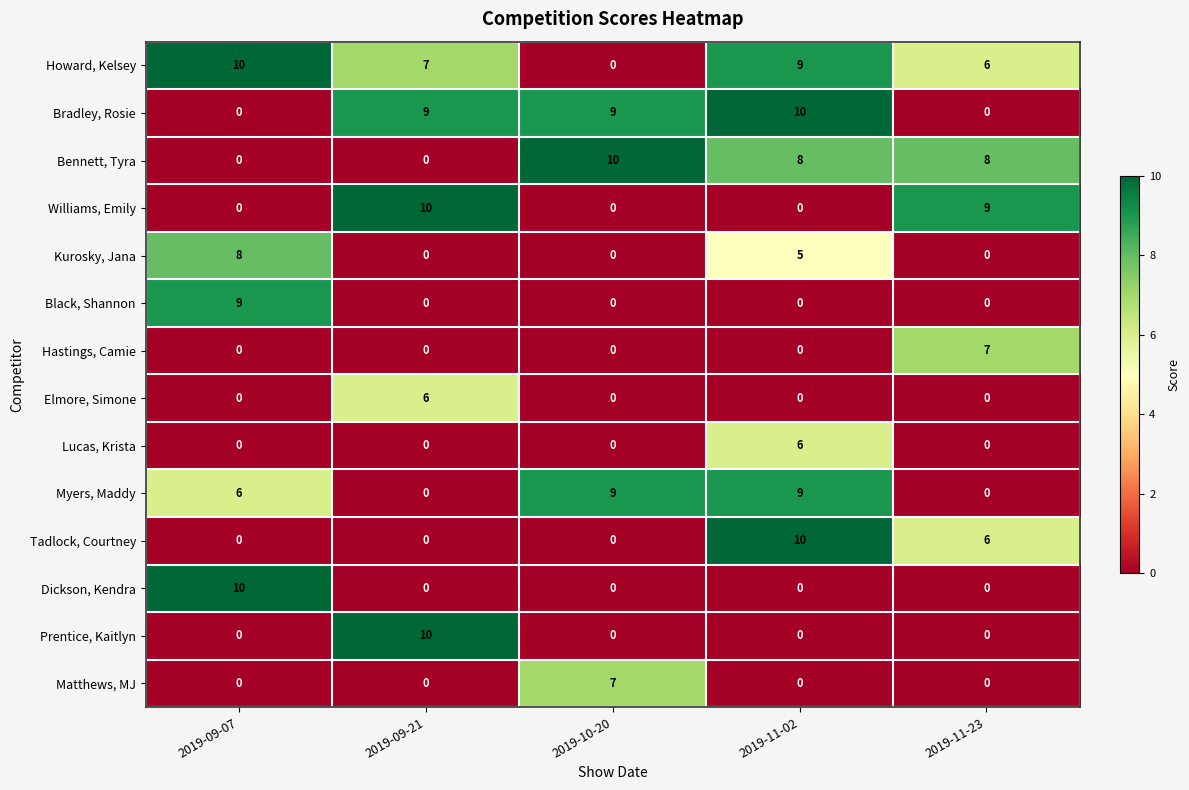

True or false: Matthews, MJ has a value of 3 at 2019-10-20.

False